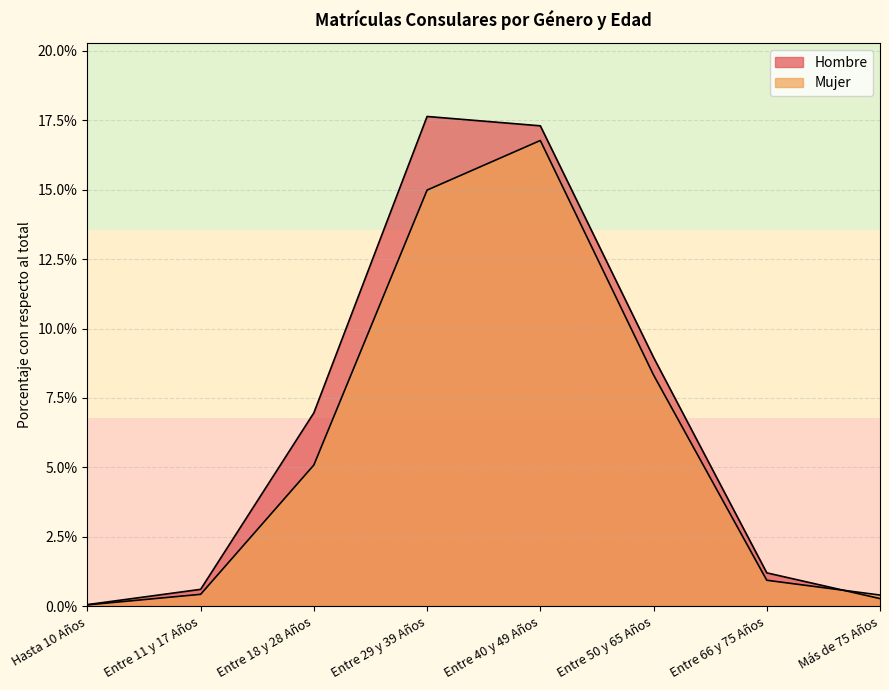

What is the average value of the Hombre series?

0.1